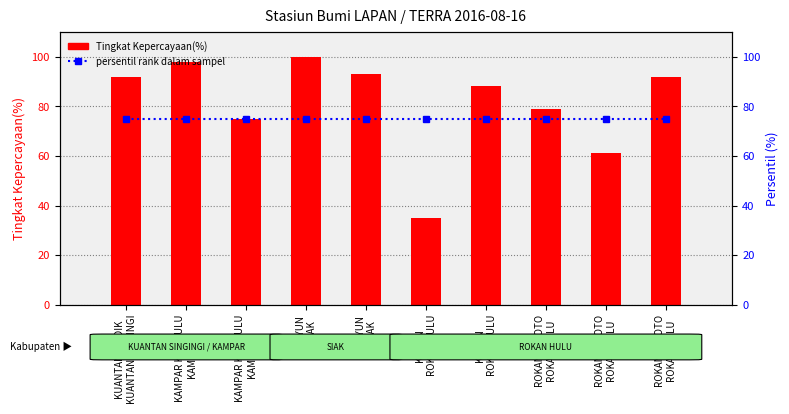

Does the chart contain any negative values?

No